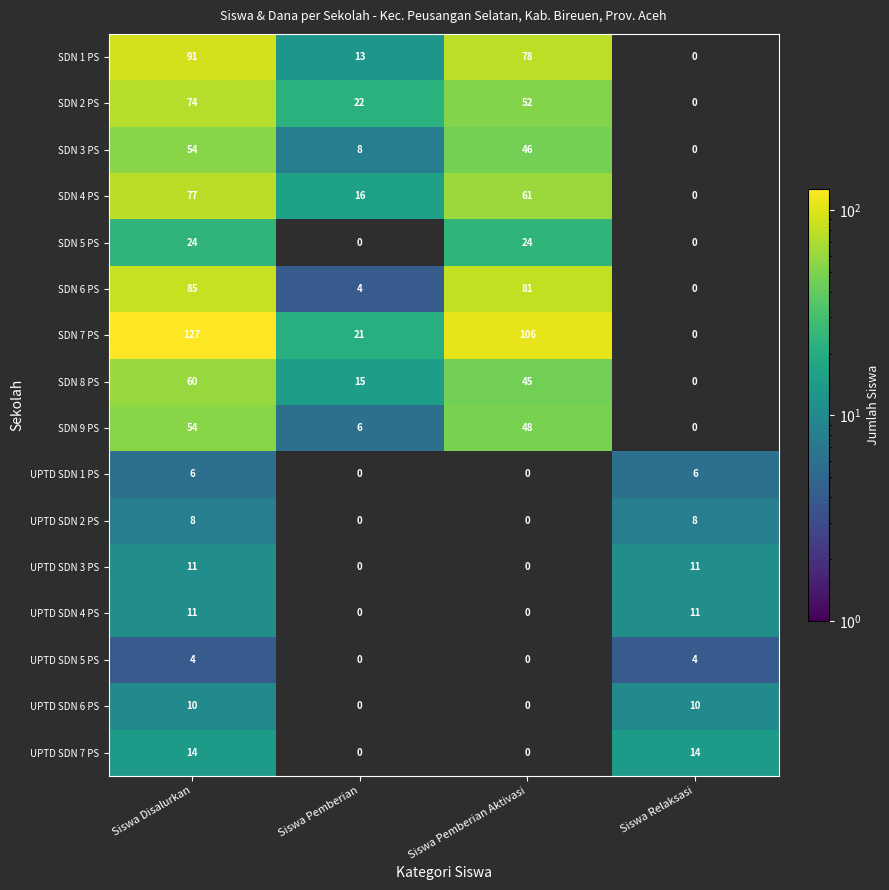

The value of SDN 7 PS at Siswa Pemberian Aktivasi is 106. True or false?

True